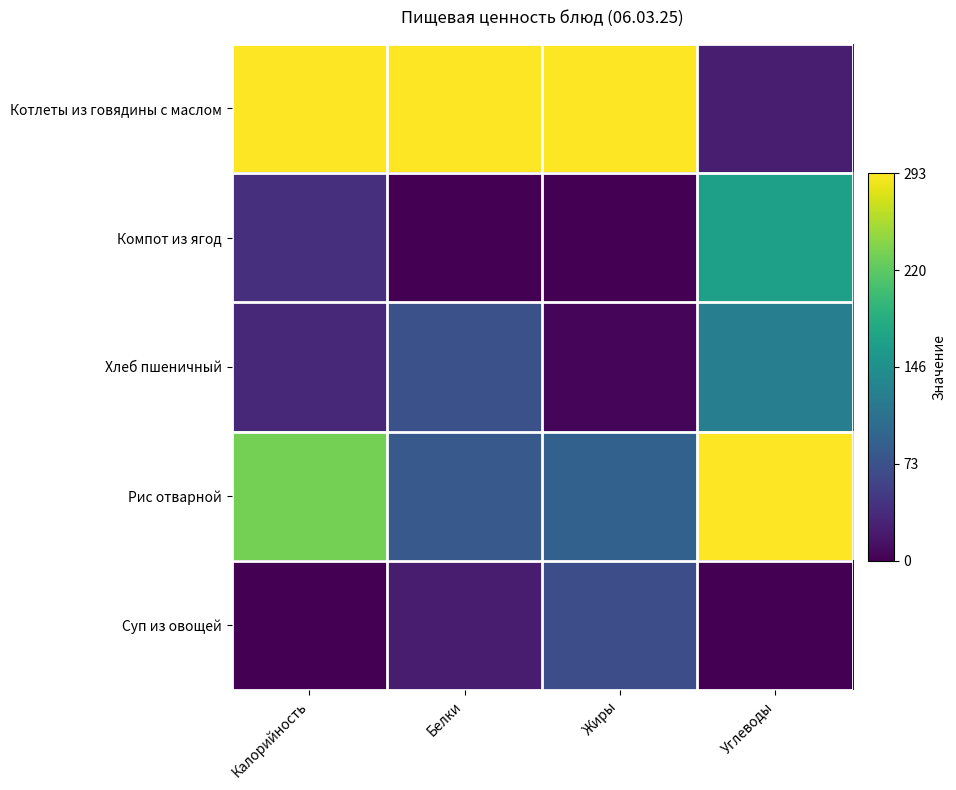

Between Белки and Углеводы, which series saw the biggest shift?

Котлеты из говядины с маслом